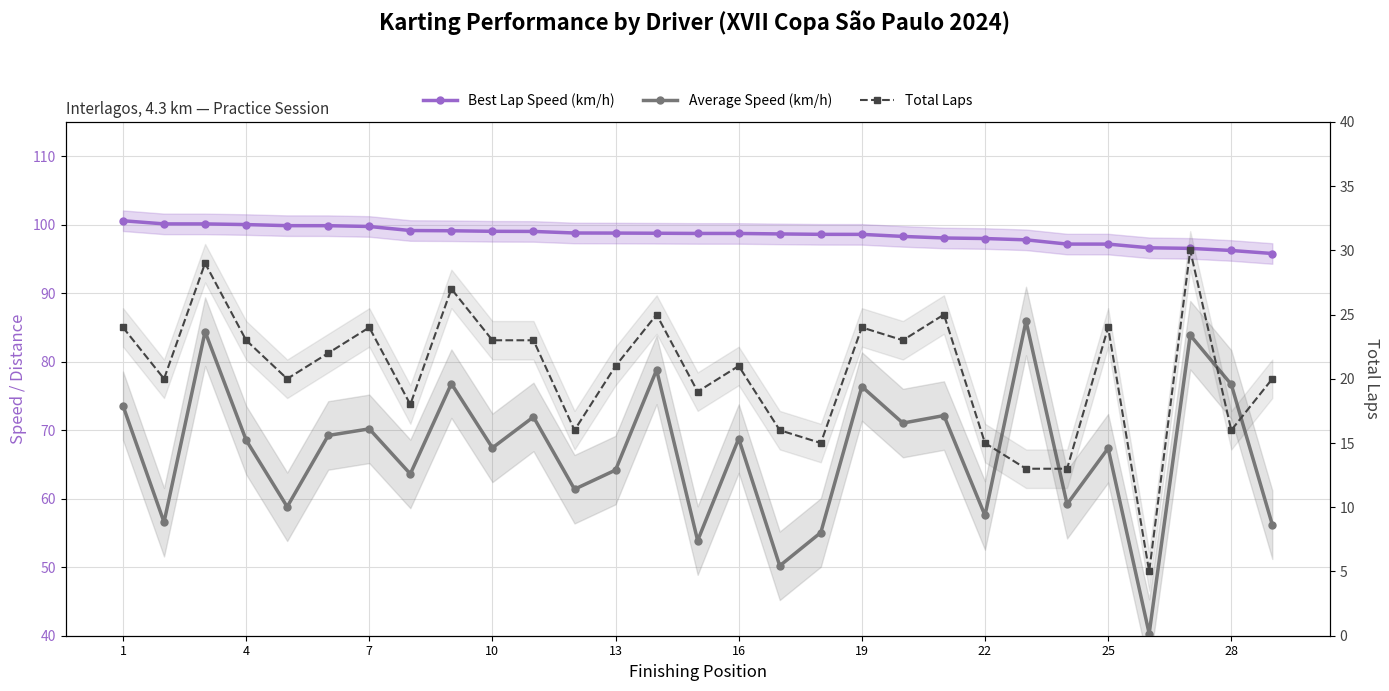

What is the difference between the Best Lap Speed (km/h) values at 13 and 18?

0.2